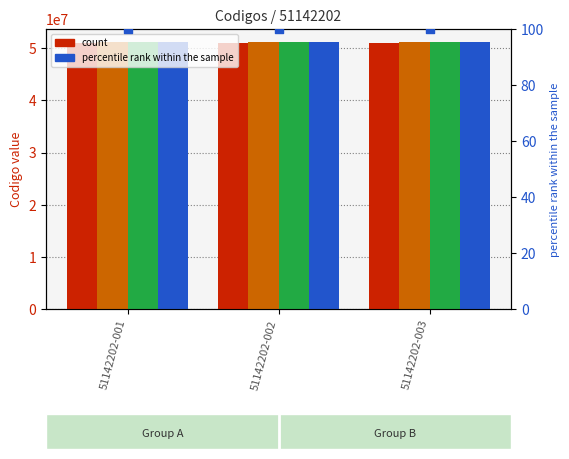

Is the value of n2_codigo at 51142202-003 greater than the value of n1_codigo at 51142202-003?

Yes